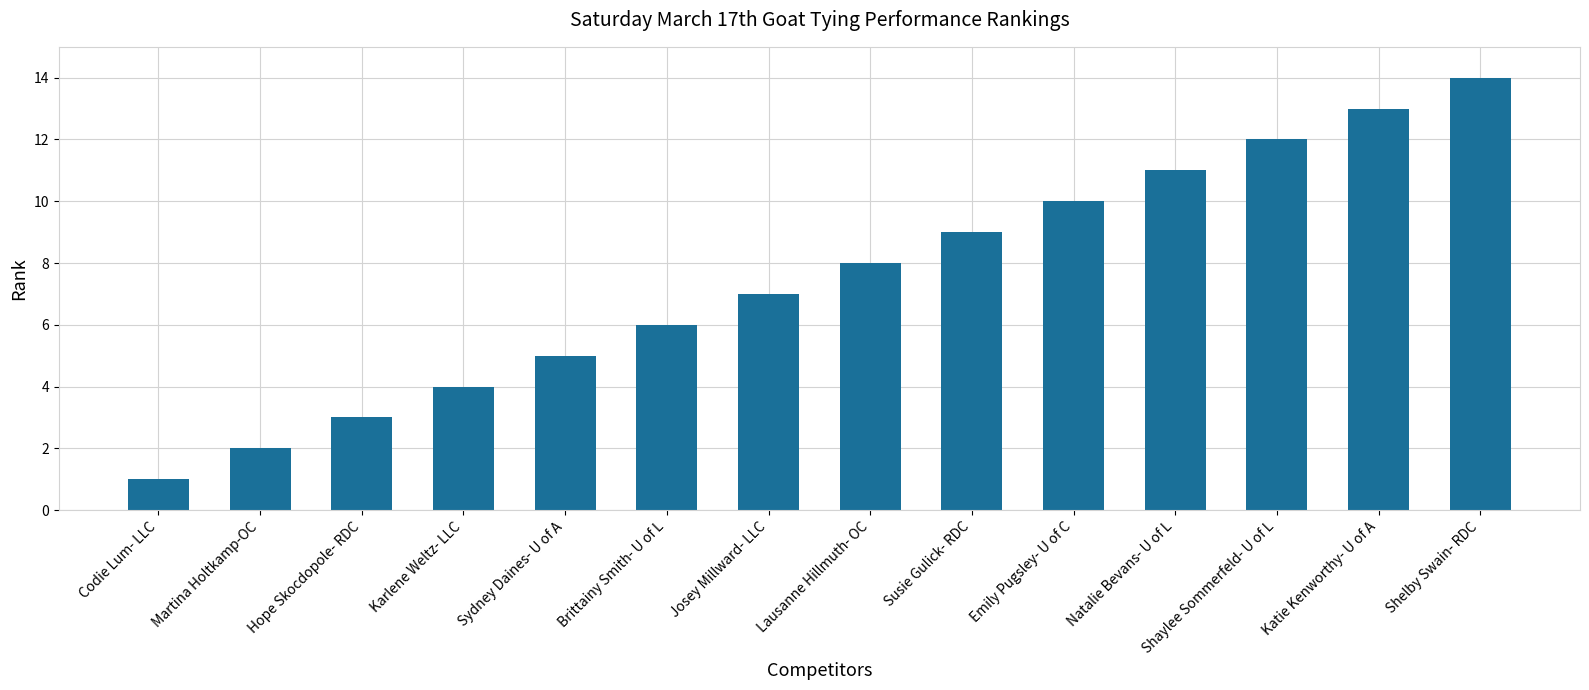

What is the maximum value shown in the chart?

14